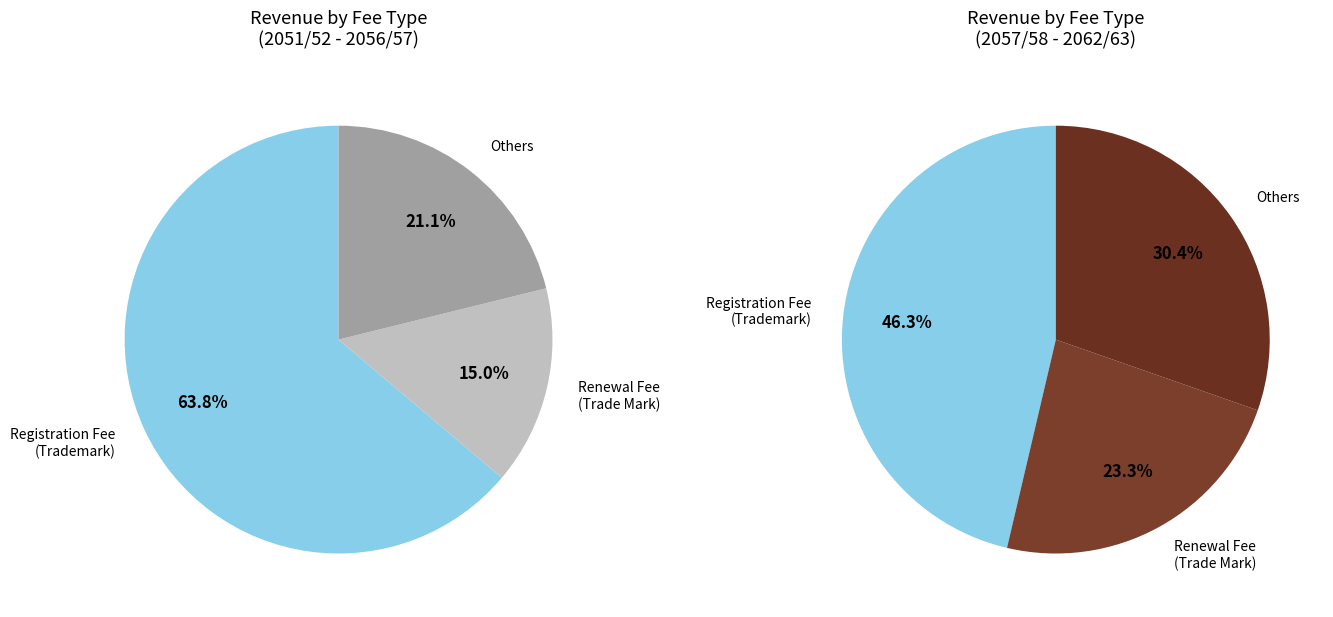

Does 5 account for over 50% of the chart?

No